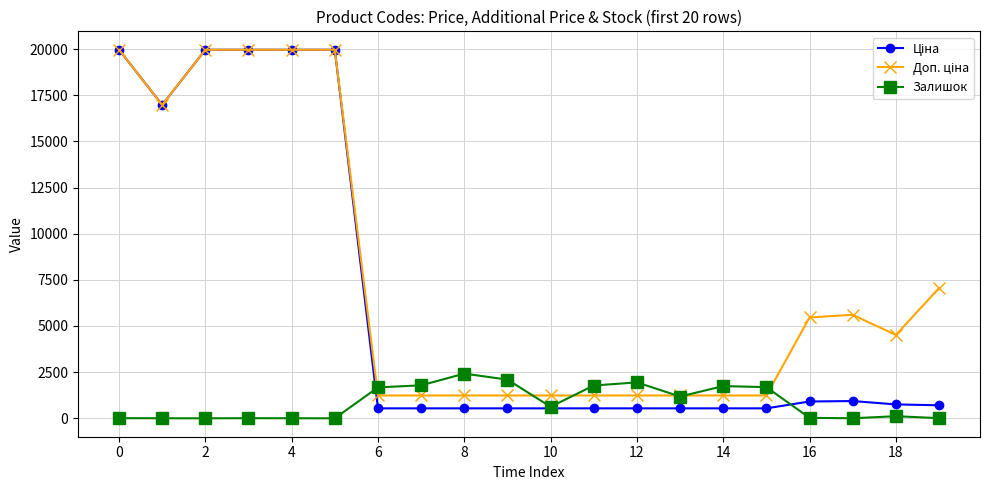

What is the greatest value displayed?

19964.2